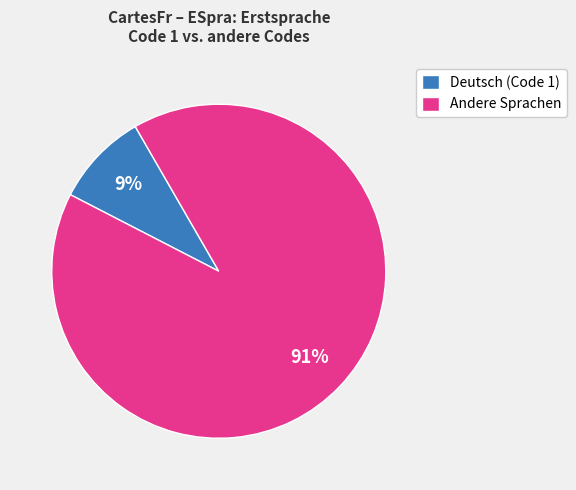

To the nearest percent, what is the average slice percentage?

50%